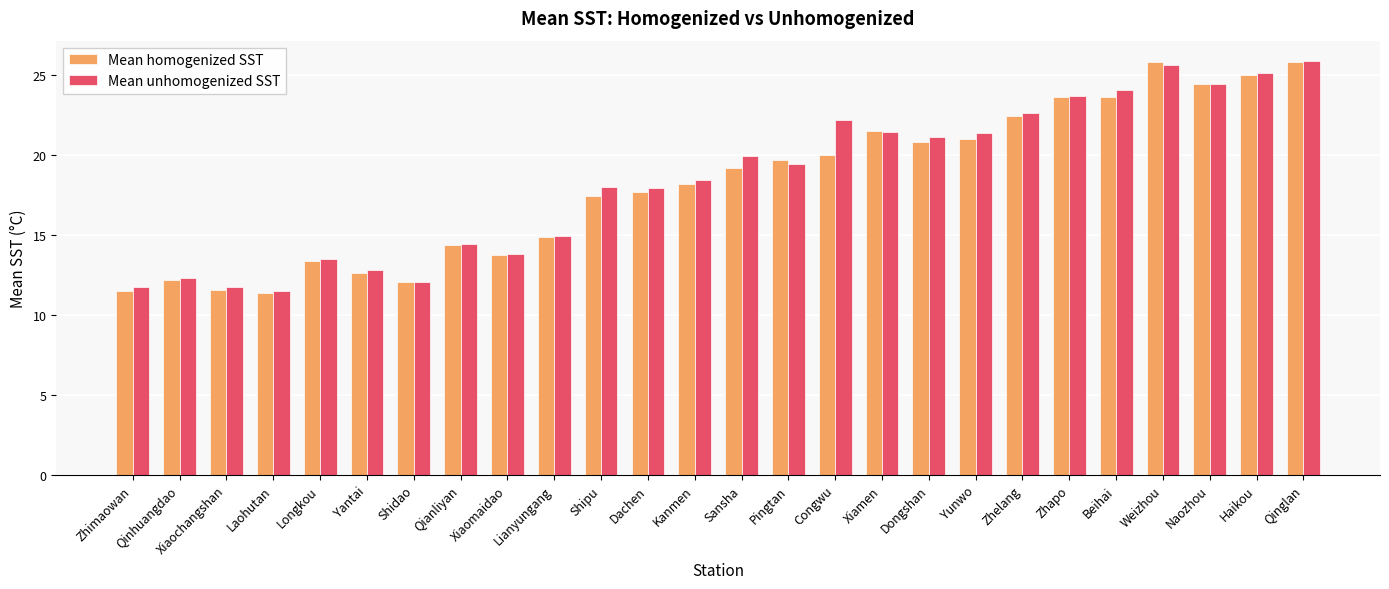

Where does the Mean unhomogenized SST series first go above 19?

Sansha